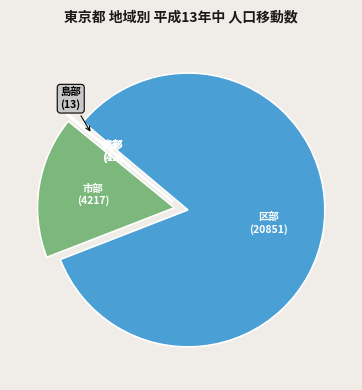

Does any single category account for the majority?

Yes